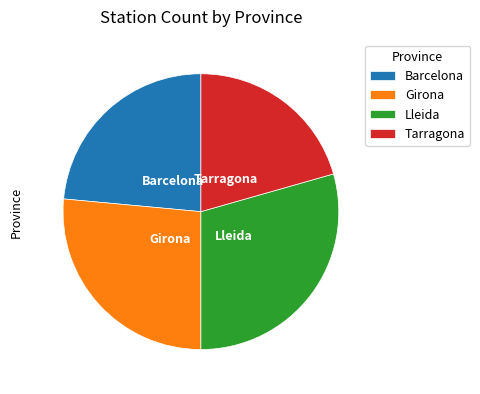

What is the smallest slice in the pie chart?

Tarragona